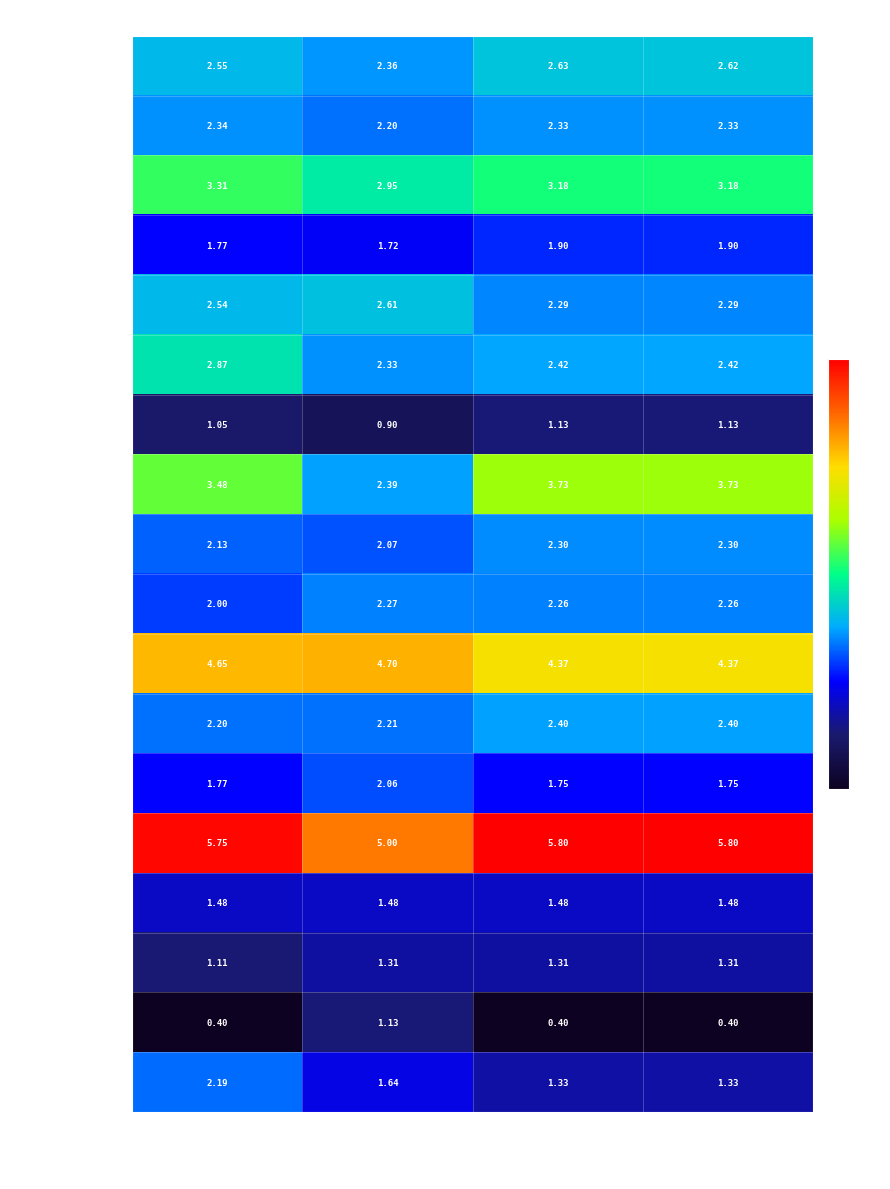

Which series has the widest spread of values?

Canadá